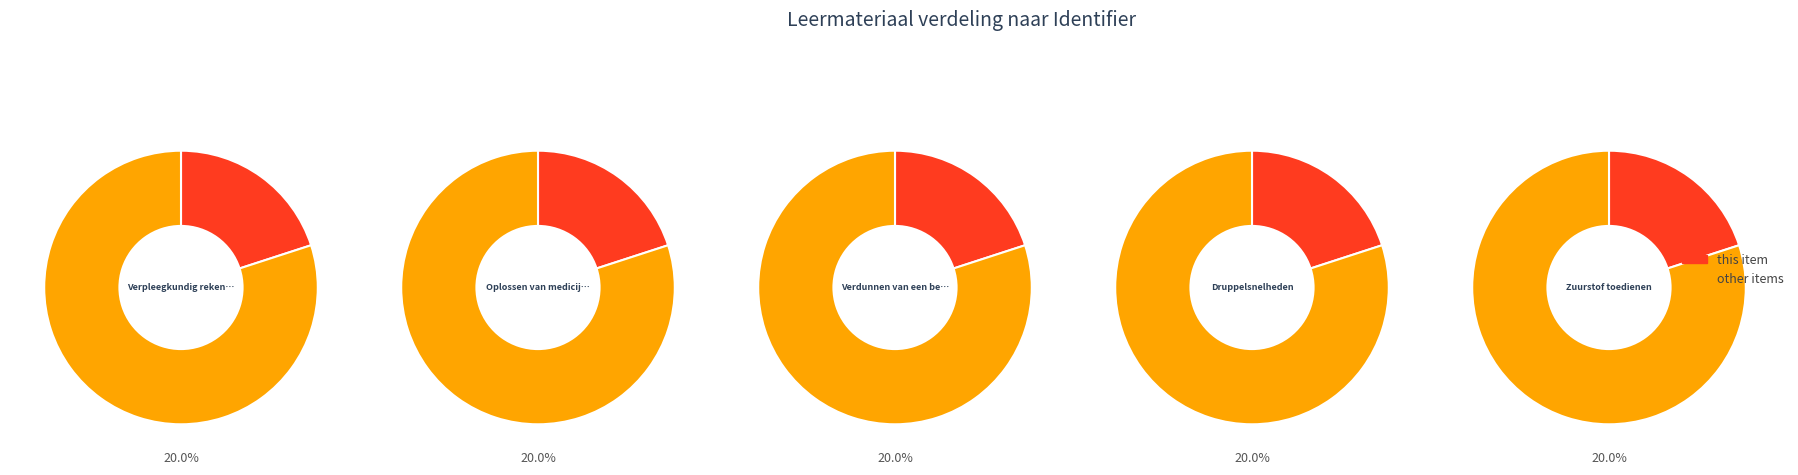

Which slice is the smallest?

Verpleegkundig rekenen